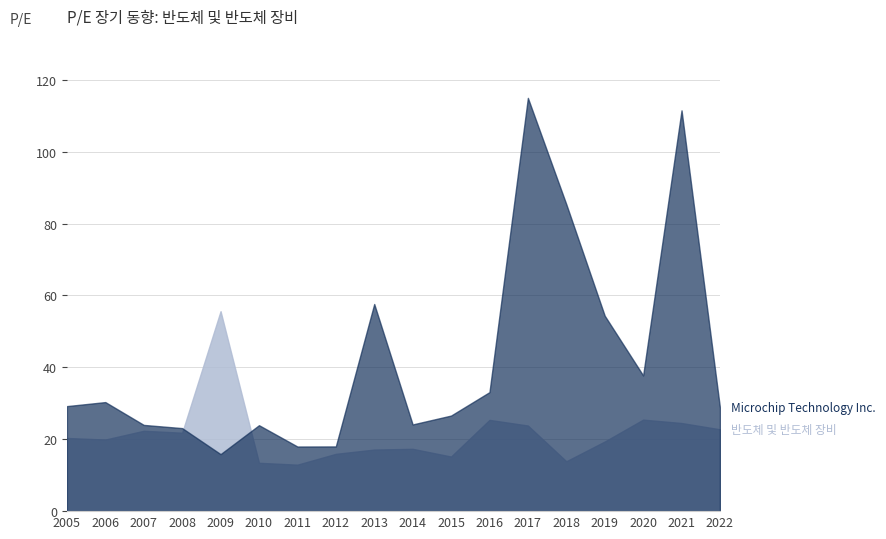

At which label is 반도체 및 반도체 장비 closest to 34?

2020